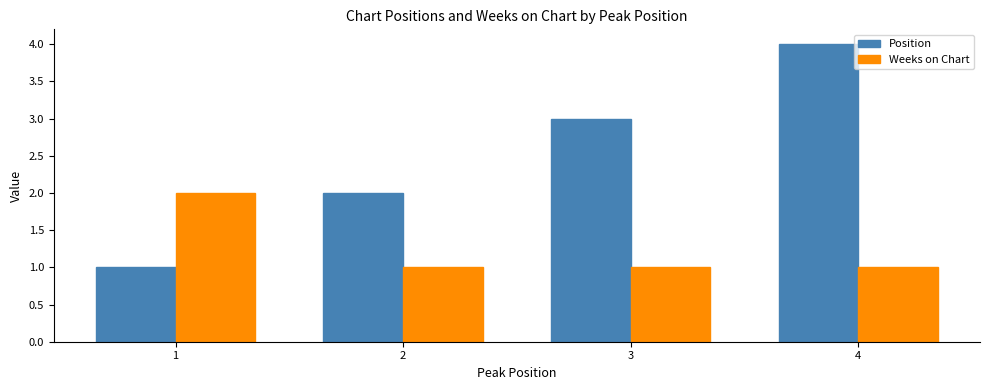

What is the sum of all Weeks on Chart values?

5